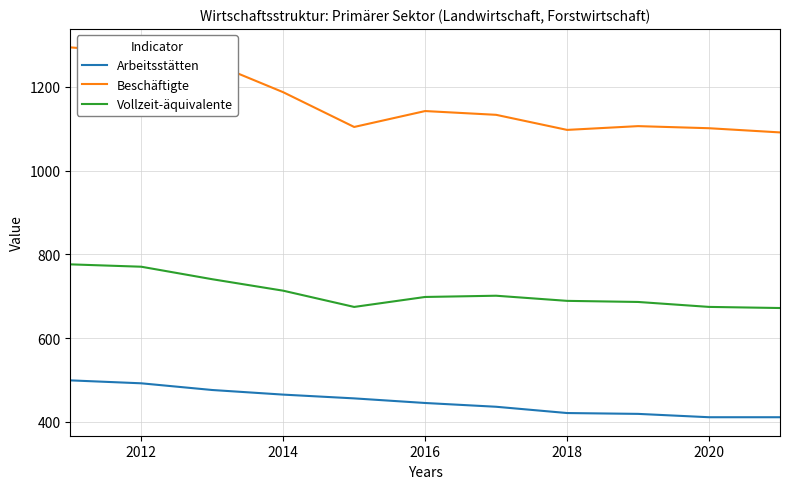

What is the minimum value shown in the chart?

411.0